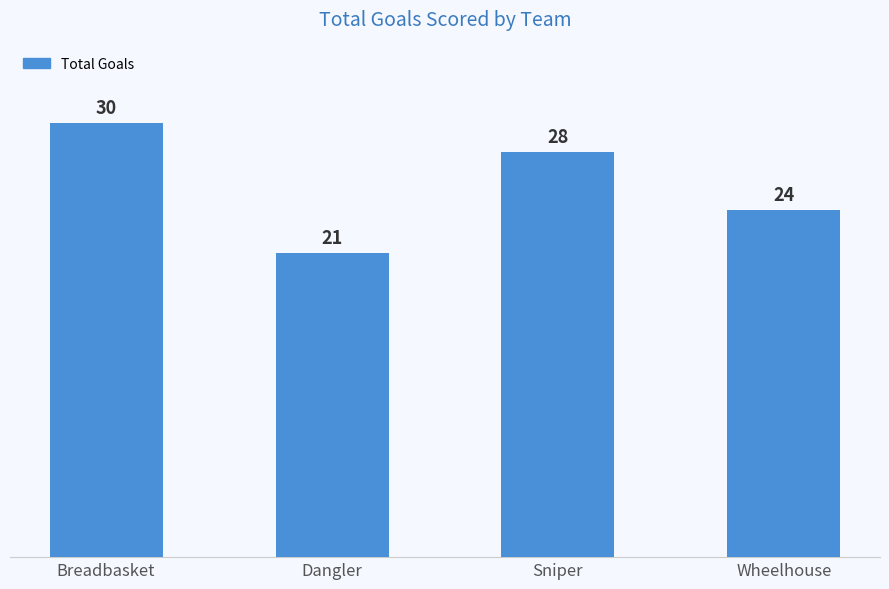

What is the minimum value shown in the chart?

21